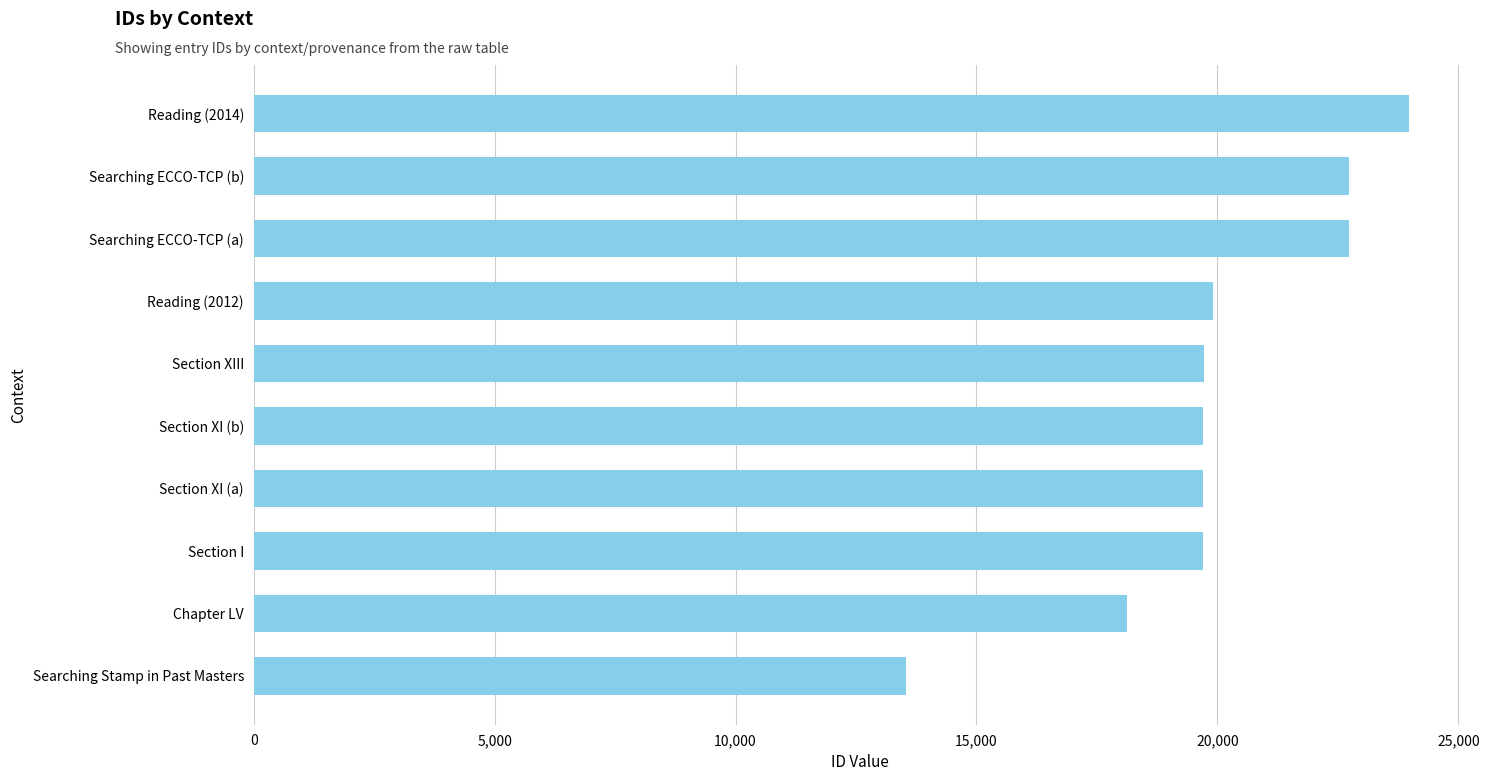

What is the average value?

19983